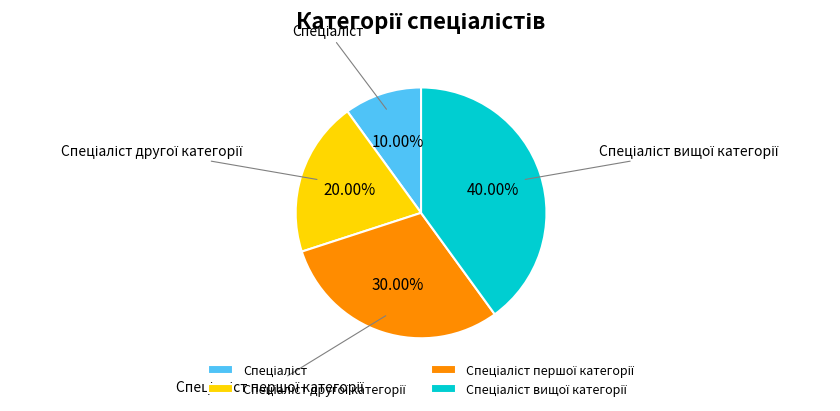

Is there a majority slice in this chart?

No